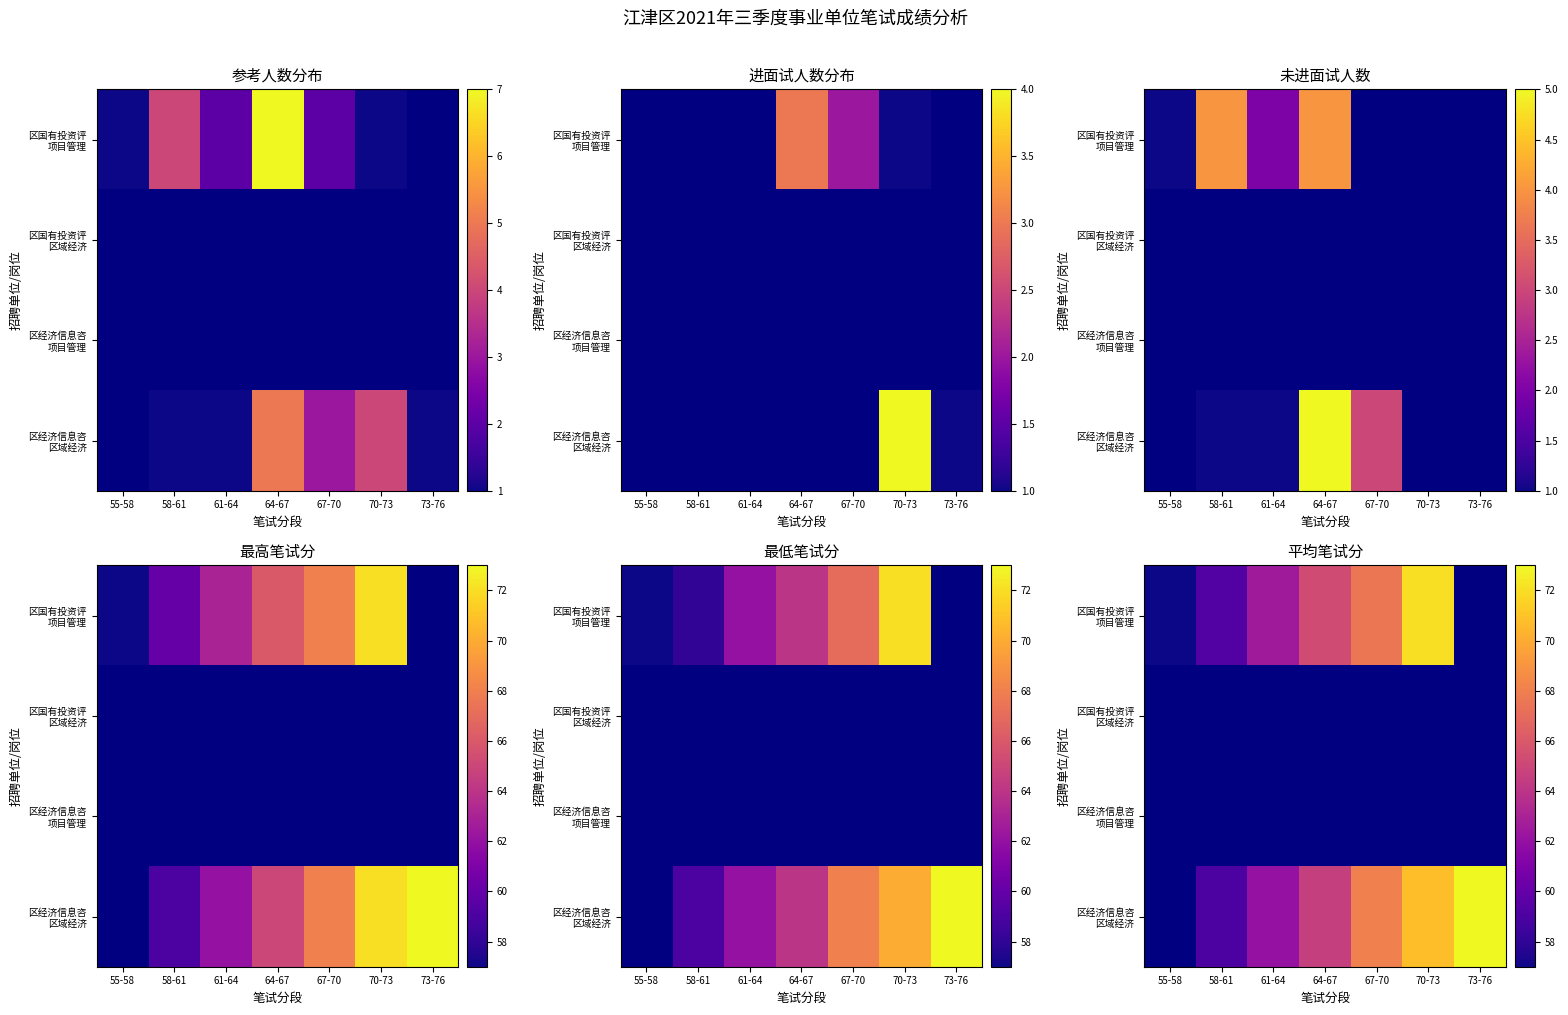

Which series has the largest range (max minus min)?

区国有投资评 项目管理